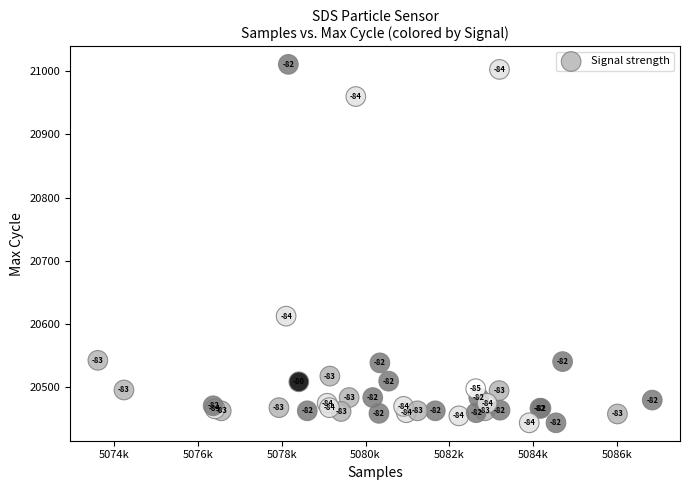

What Y value in the scatter plot is closest to 20727?

20612